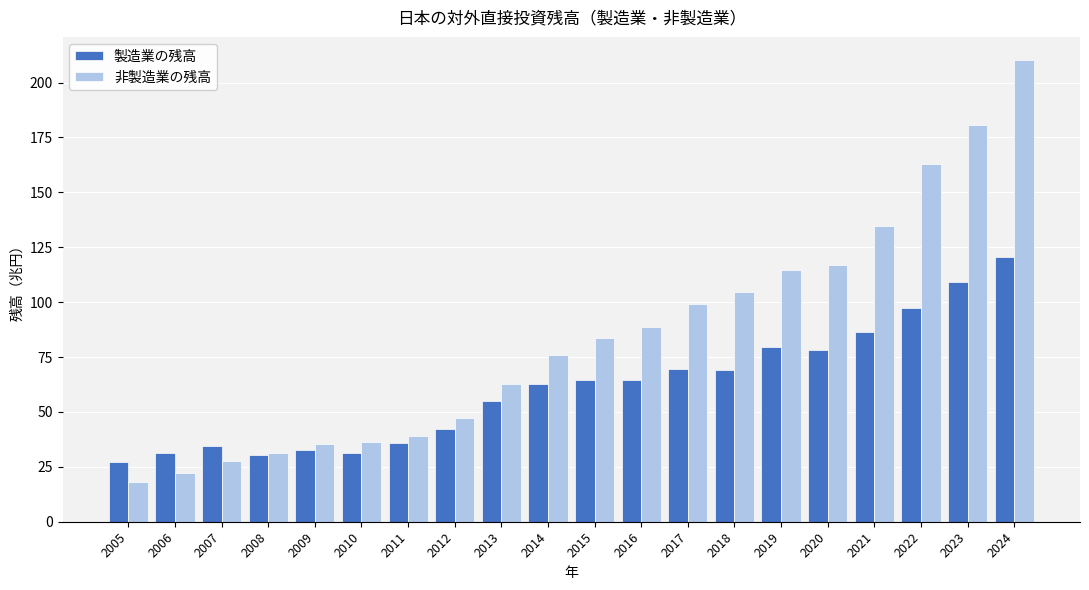

What is the sum of the 非製造業の残高 values at 2007 and 2015?

111.1